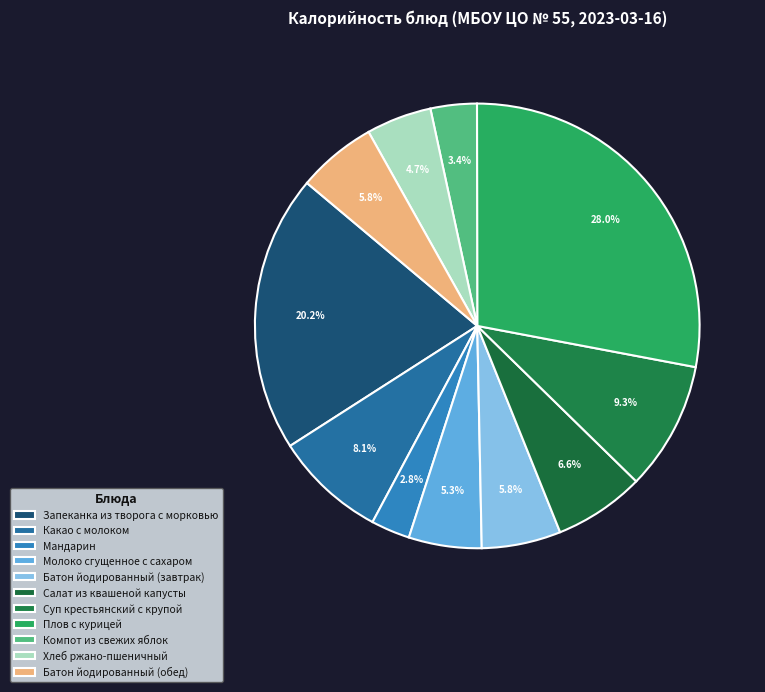

How many slices are in this pie chart?

11